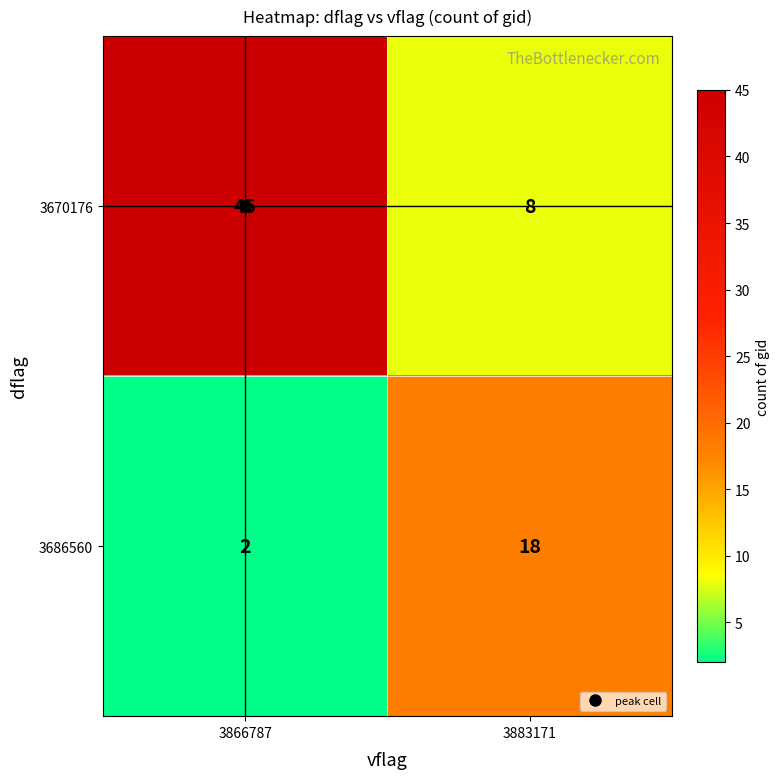

Which series has the widest spread of values?

3670176